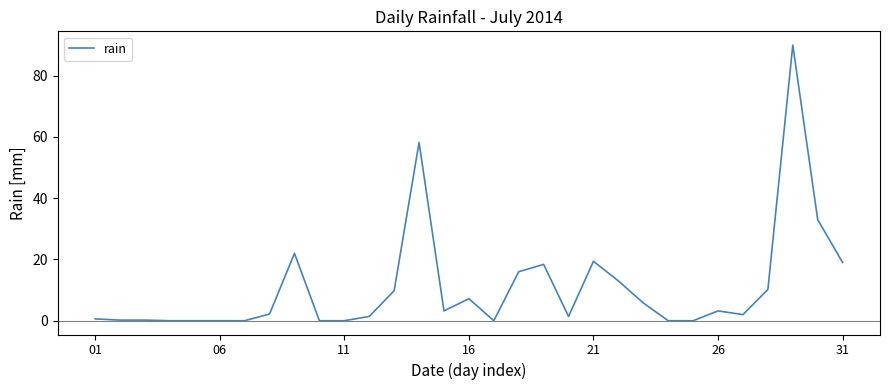

What is the difference between the maximum and minimum values?

90.0